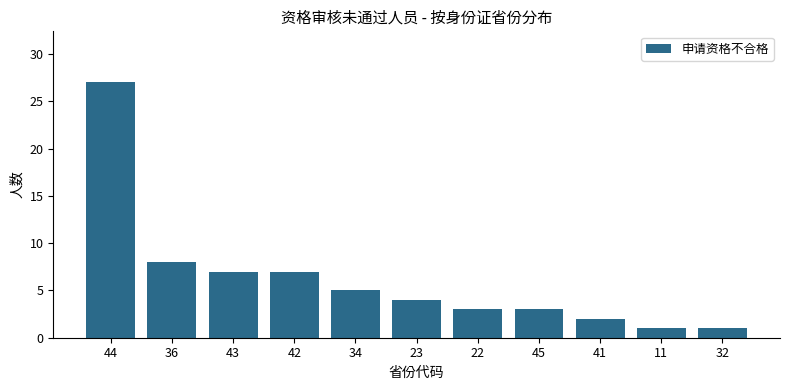

What is the ratio of the value at 34 to the value at 11?

5.0